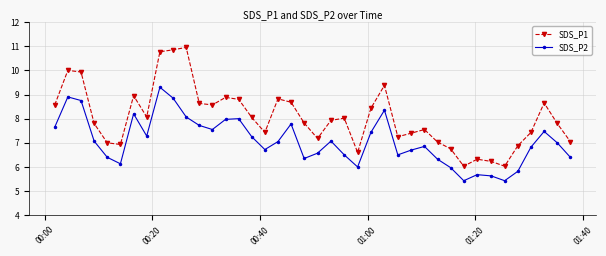

True or false: SDS_P1 and SDS_P2 cross at least once.

False